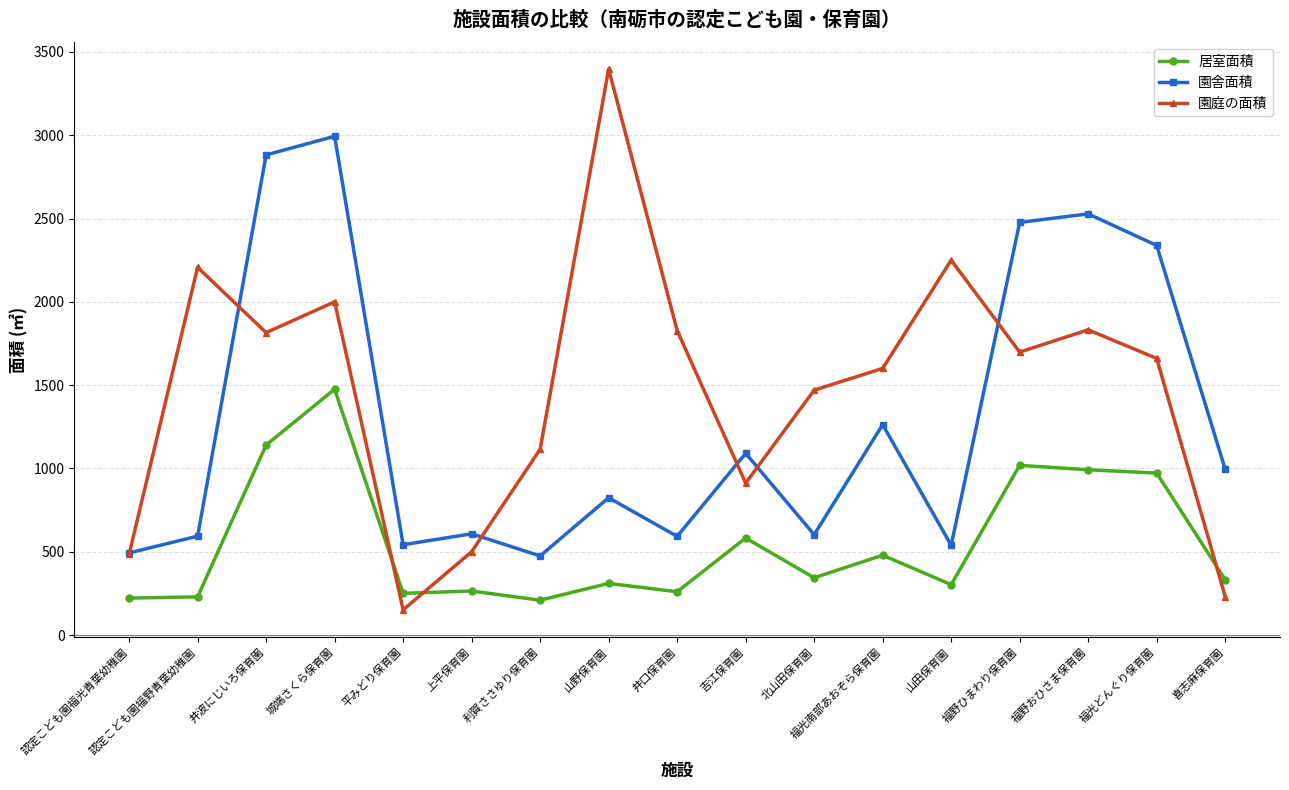

What is the value of the 園庭の面積 point at the 9th from the left?

1827.4